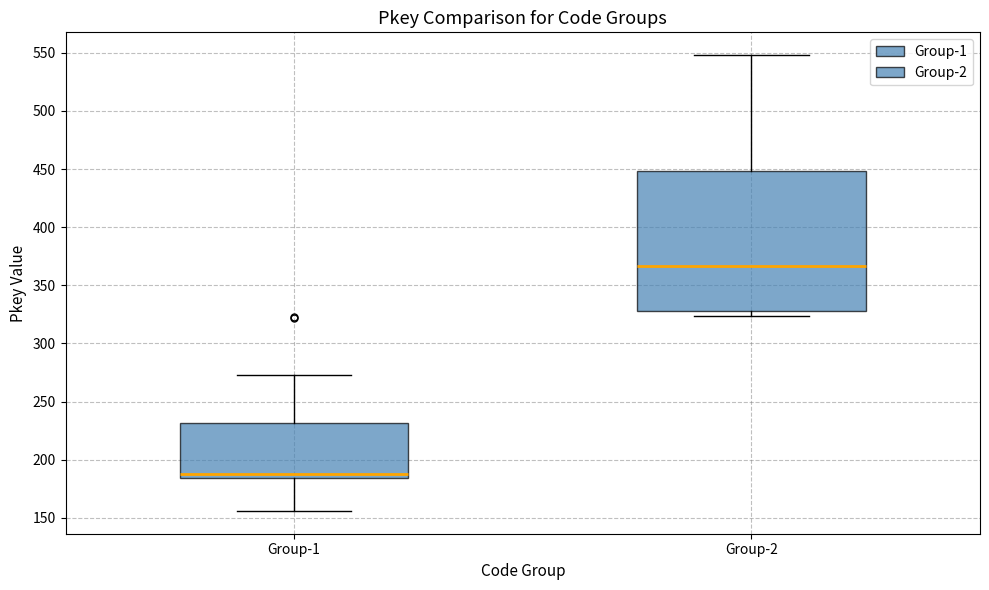

Reading left to right, transcribe this box plot: for each box, give where its median line is, the range the box spans, and where its two whiskers end, as read against the y-axis. The values are not printed on the chart, so give them approximately, as read against the axis.

Group-1: median 190, box 185 to 230, whiskers 155 to 275
Group-2: median 365, box 330 to 450, whiskers 325 to 550